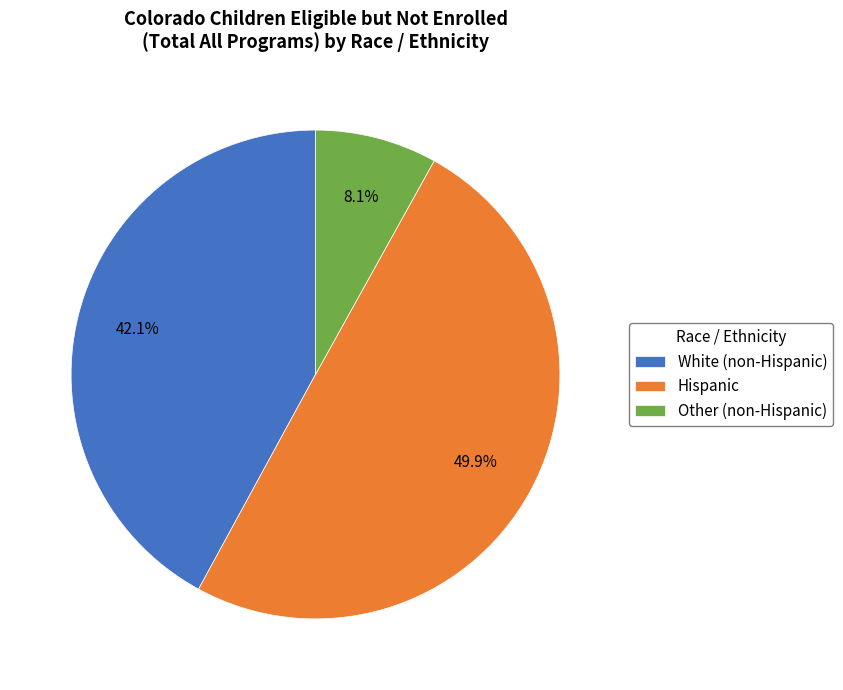

Is it true that Hispanic is 50% of the pie?

True